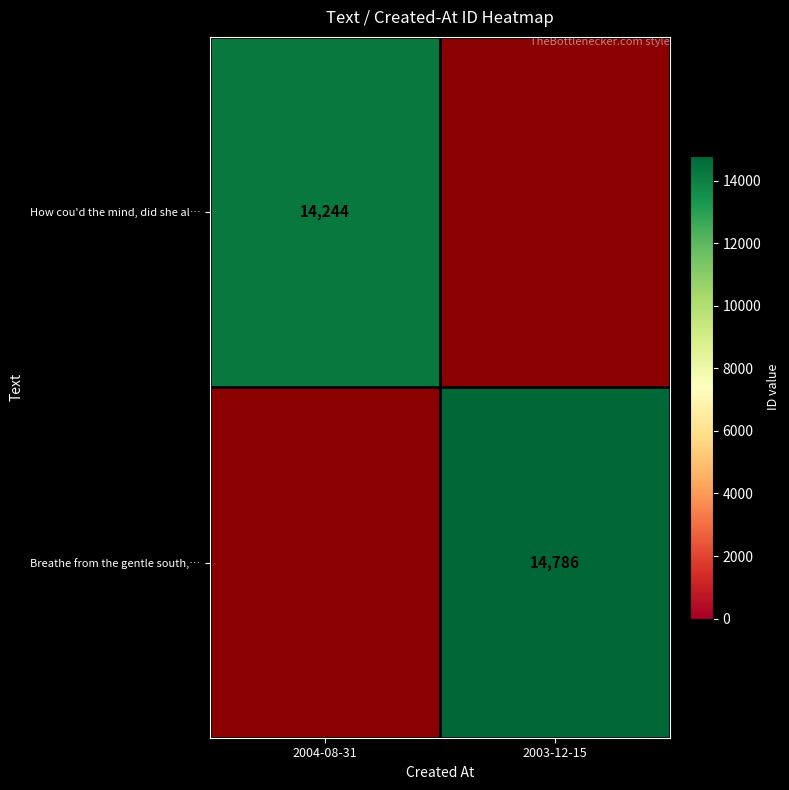

How many categories are shown in the chart?

2